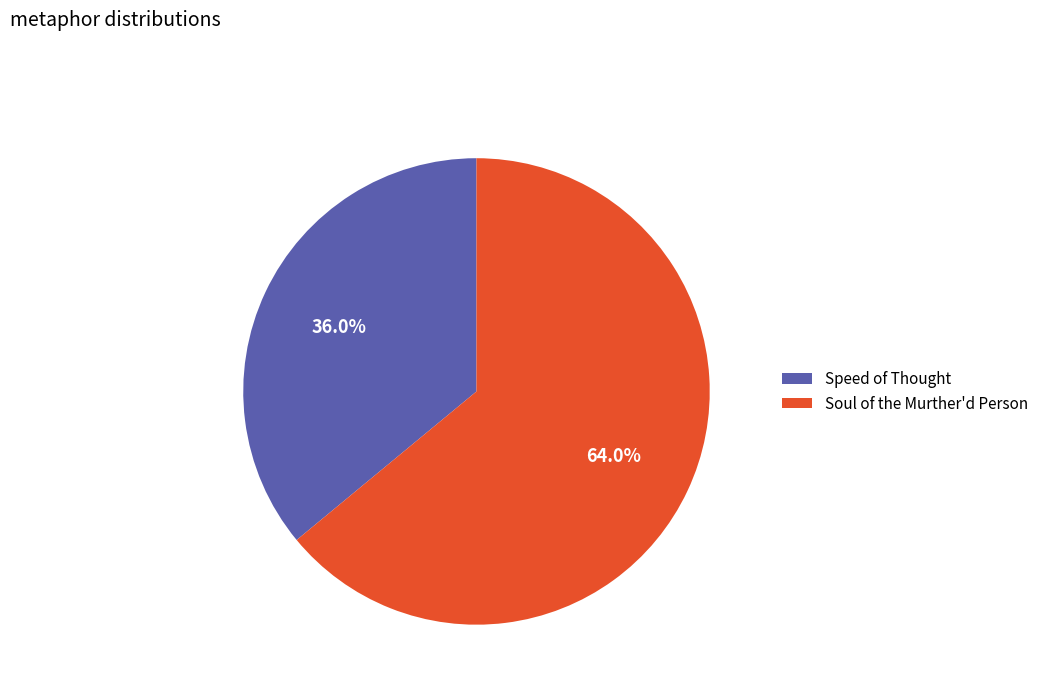

To the nearest percent, what portion does Soul of the Murther'd Person represent?

64%